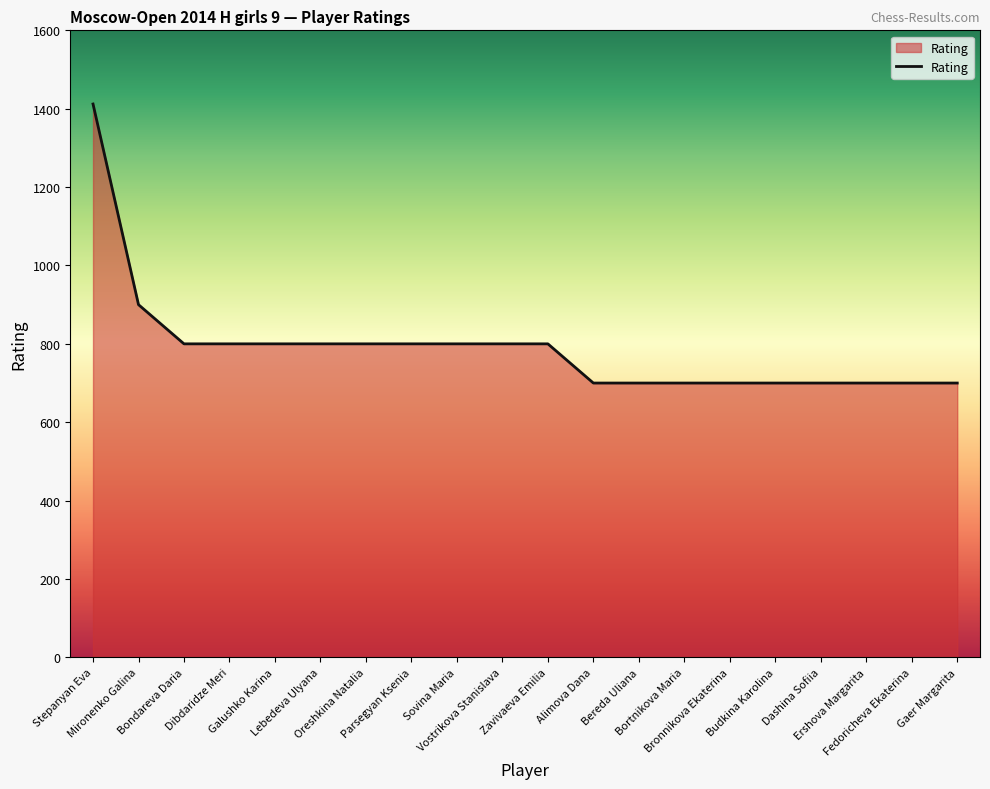

What is the greatest value displayed?

1412